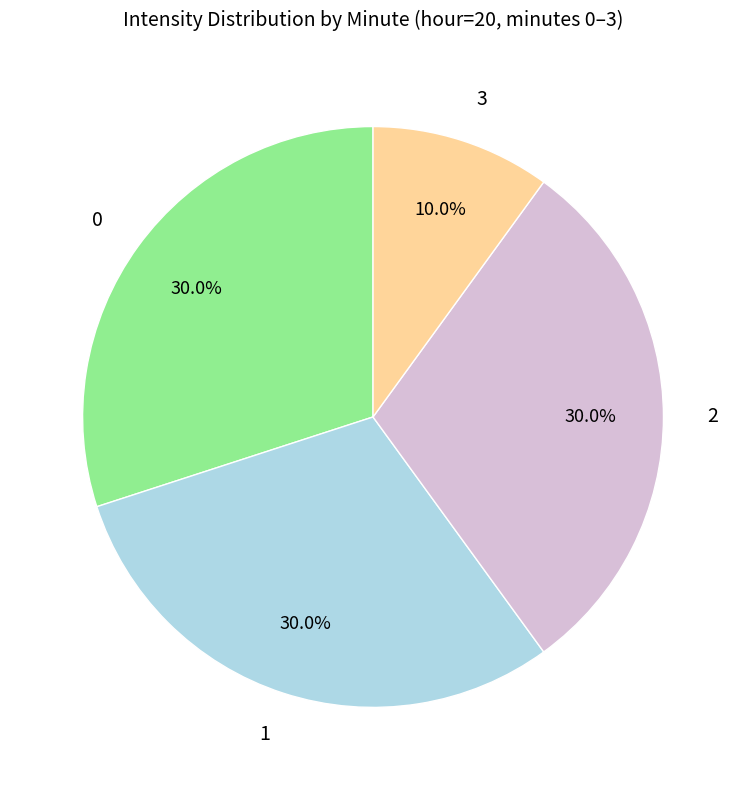

To the nearest percent, what percentage of the pie is 0?

30%